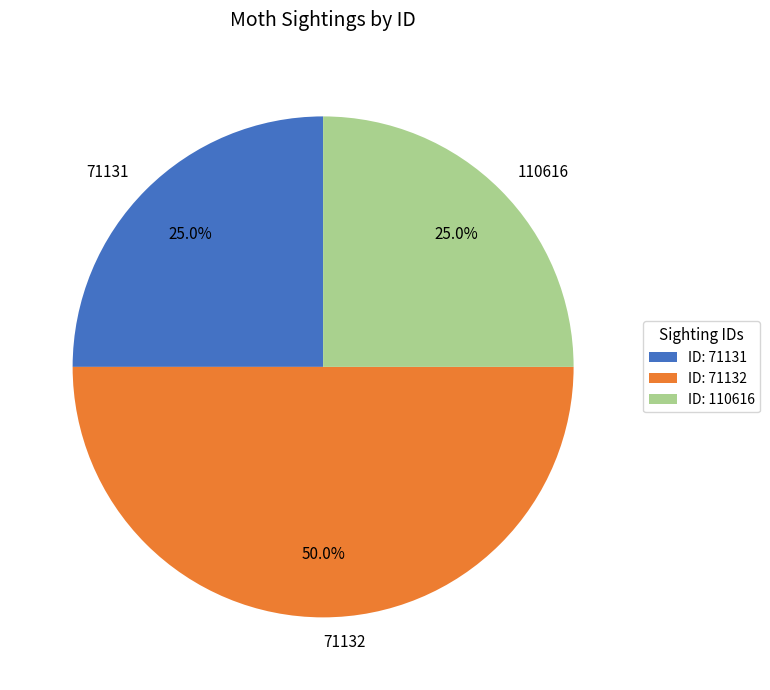

What is the ratio of the value at 71131 to the value at 71132?

0.5